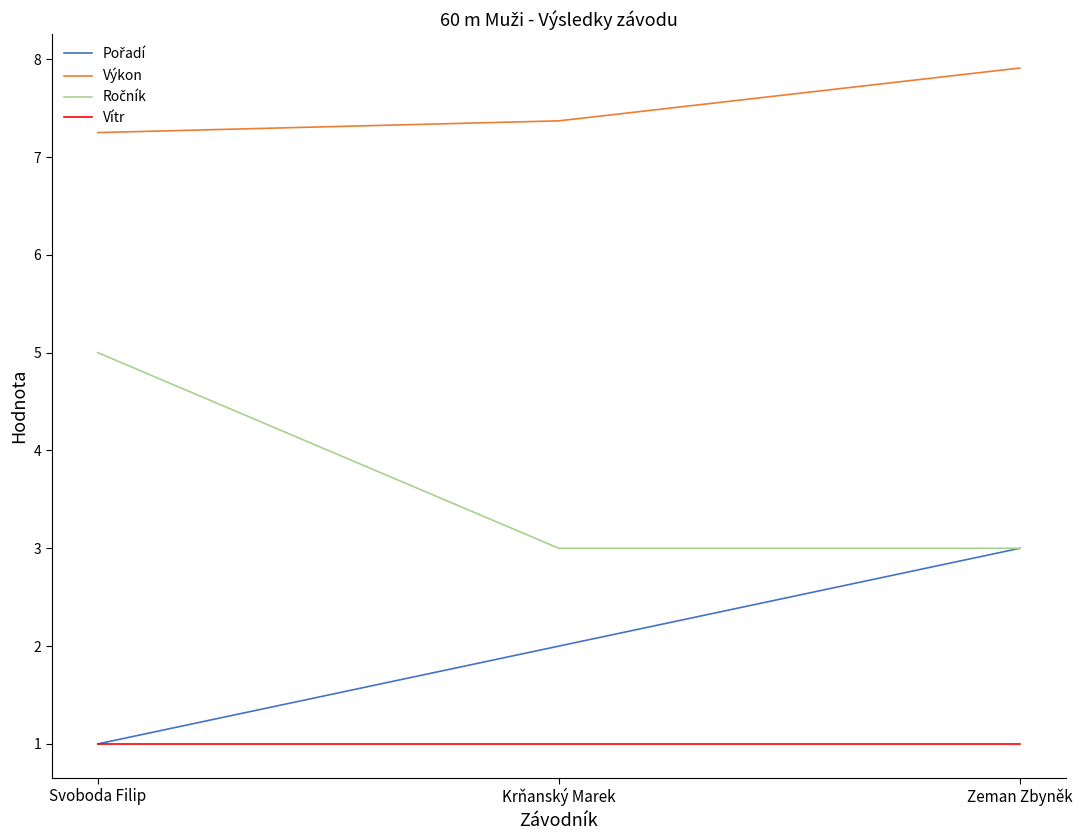

What is the difference between the highest and lowest values at Zeman Zbyněk?

6.9